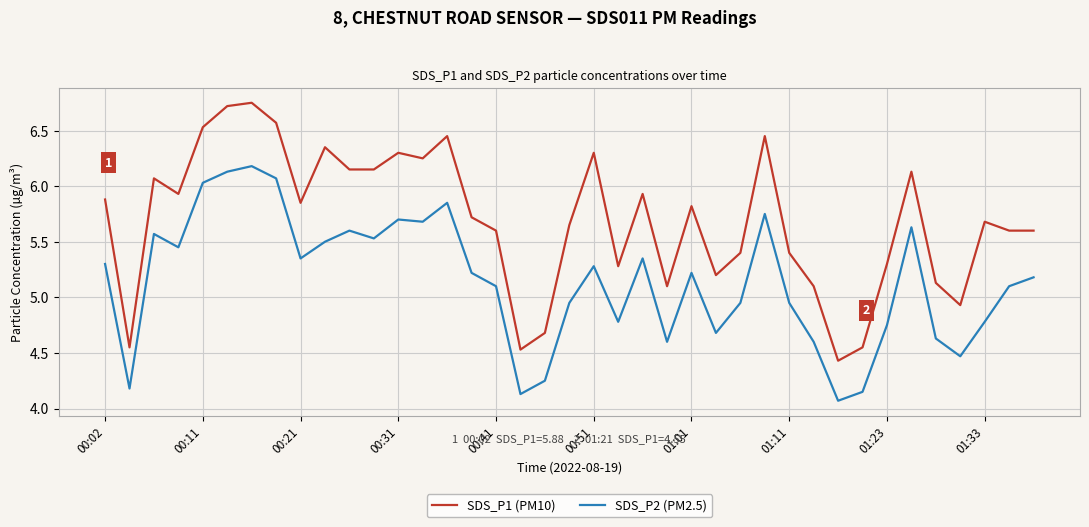

Which series has the largest total across all categories?

SDS_P1 (PM10)